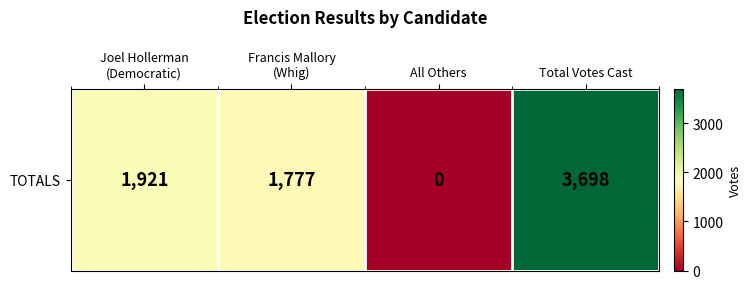

What is the sum of all values?

7396